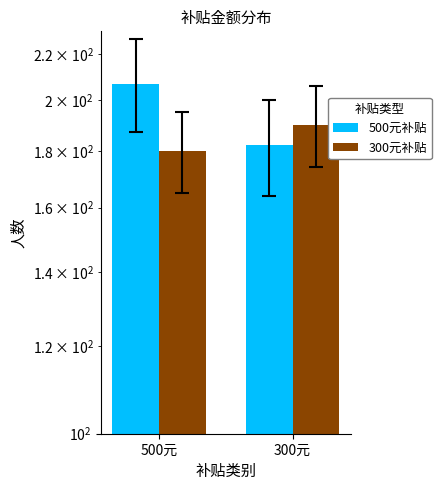

List the labels in order of 500元补贴 value, smallest first.

300元, 500元